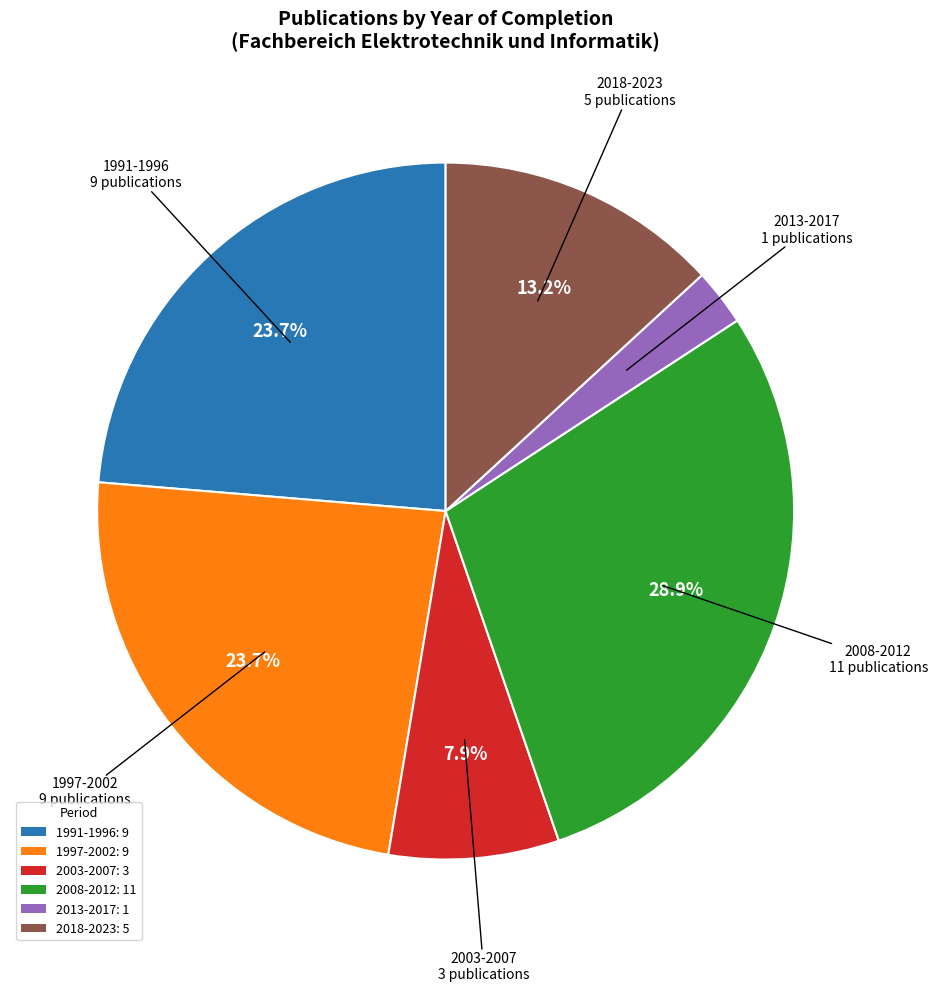

Does any single category account for the majority?

No